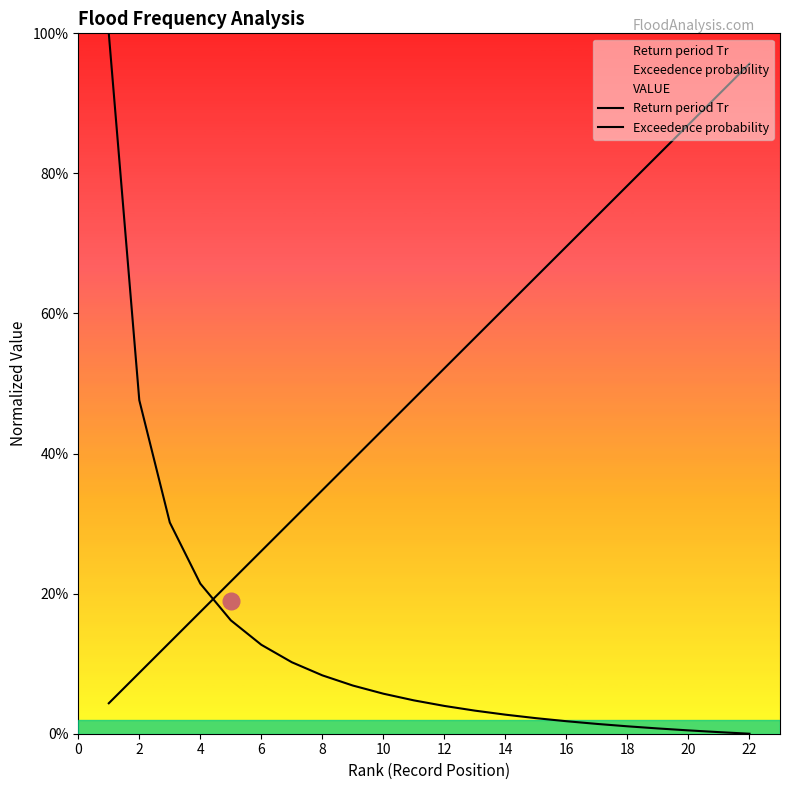

True or false: Exceedence probability has more than 1 points higher than both neighbors.

False